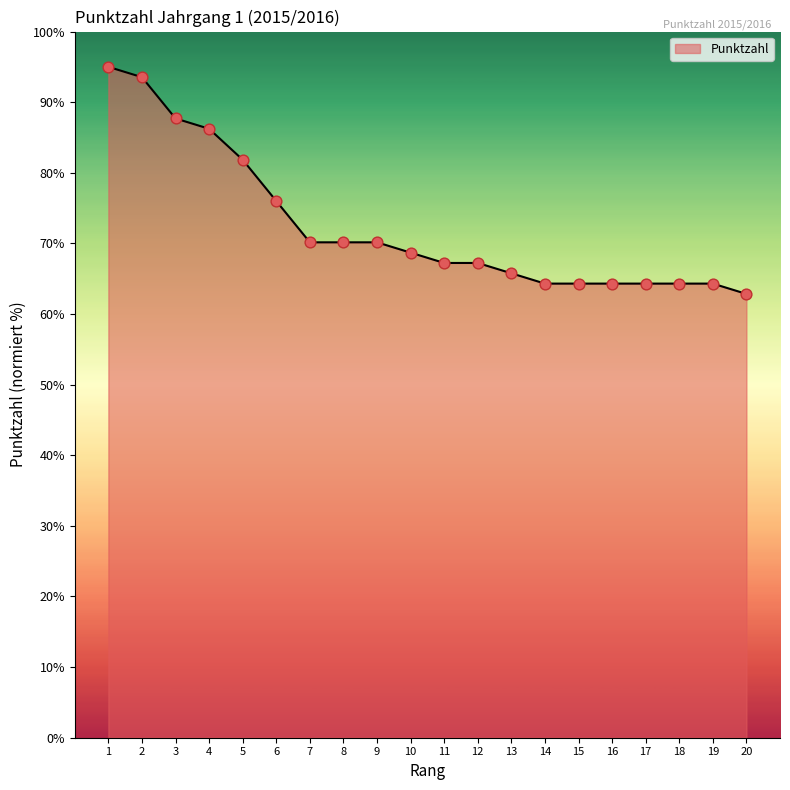

Between 15 and 6, which is larger?

6